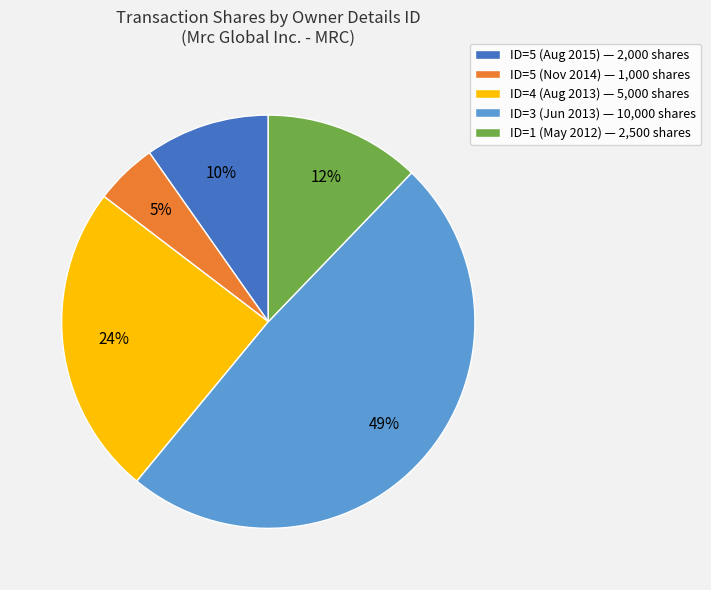

Count the number of slices in the pie.

5